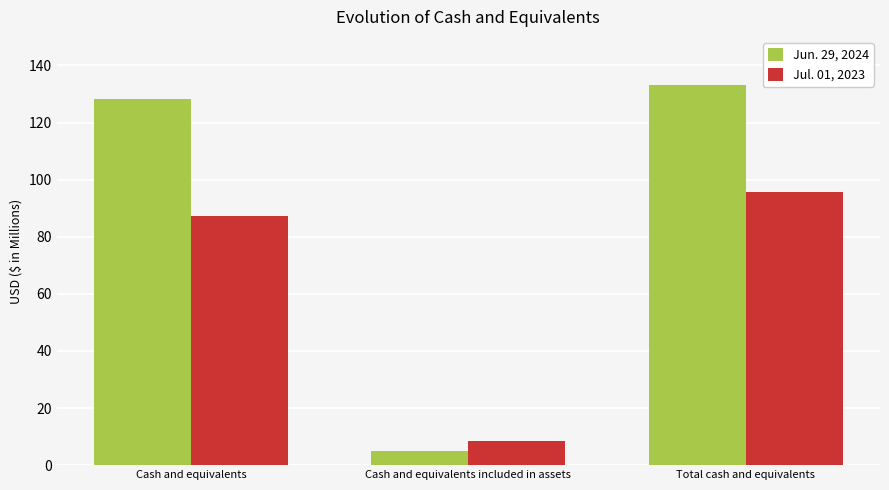

At how many categories does at least one series exceed 44?

2